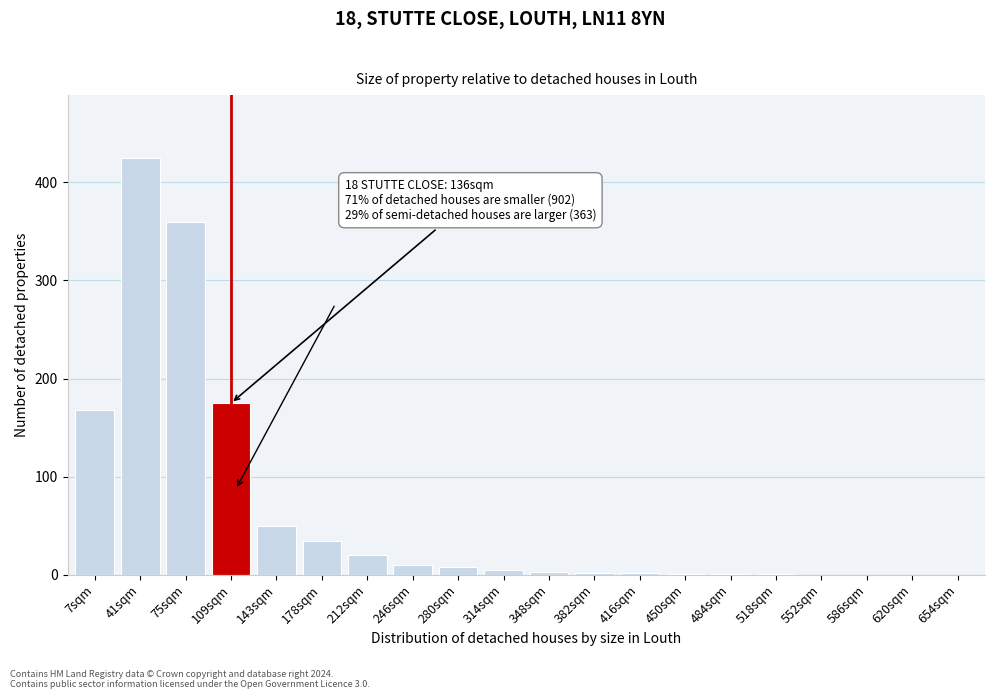

What is the sum of all values?

1266